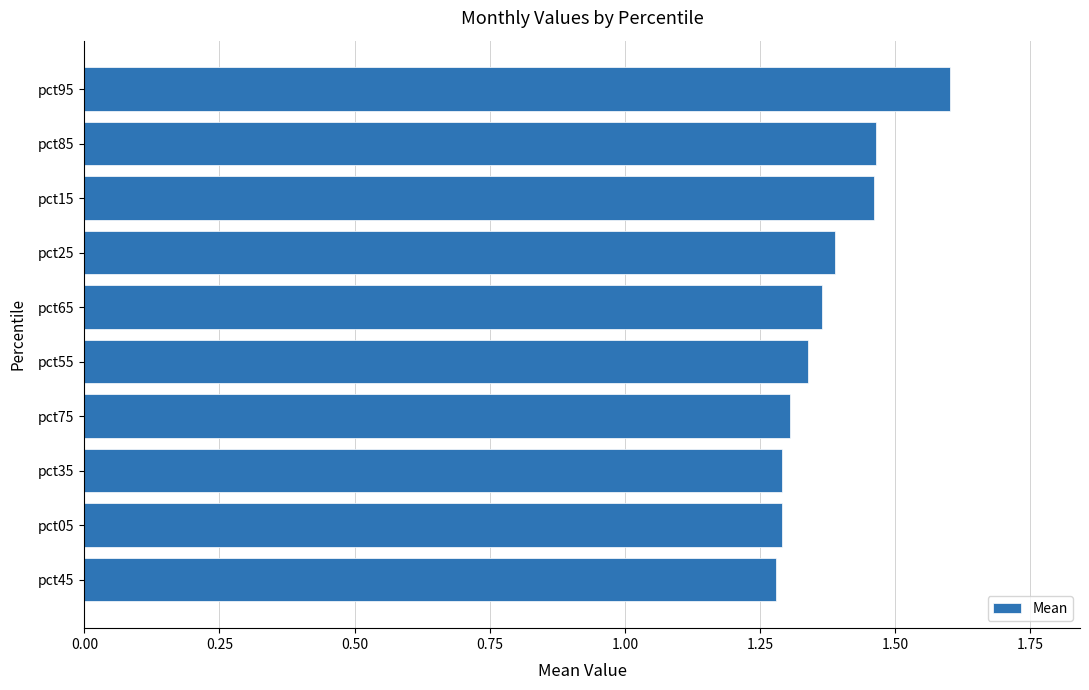

What is the ratio of the value at pct55 to the value at pct35?

1.0